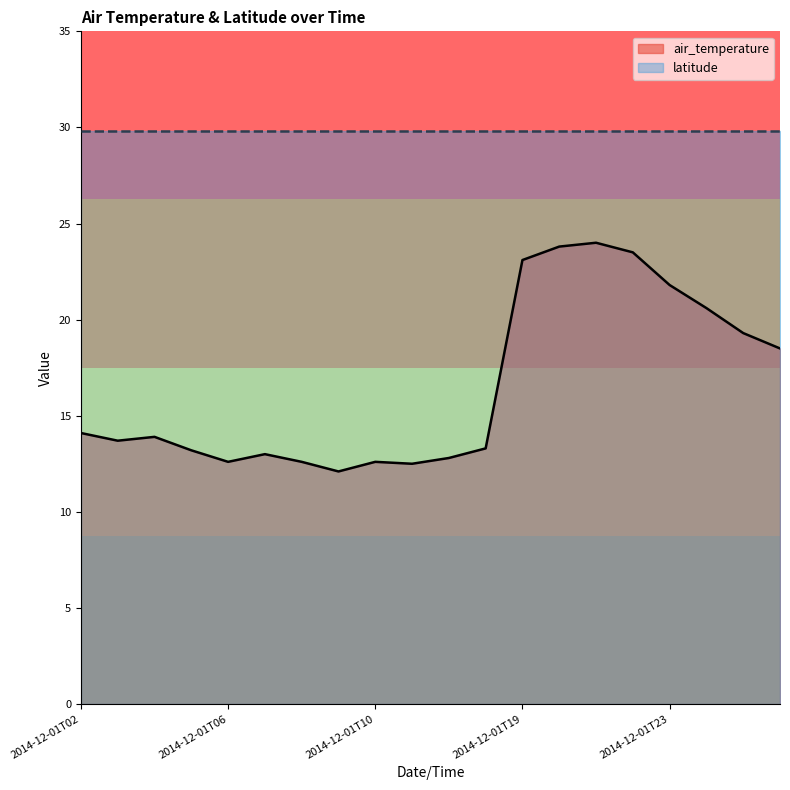

What is the difference between the maximum and minimum values?

11.9